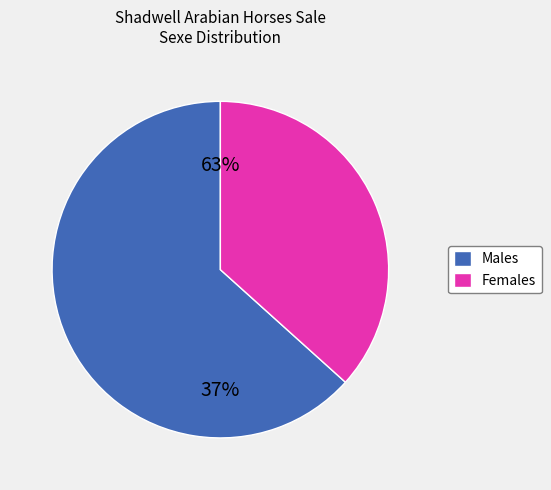

Which category has the smallest portion of the pie?

F